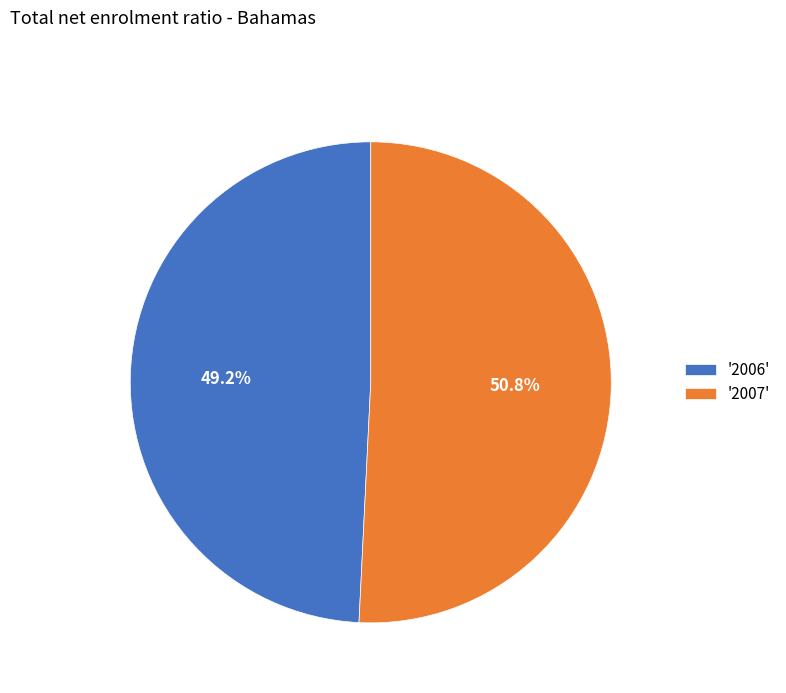

What portion of the pie excludes '2007'?

49.2%